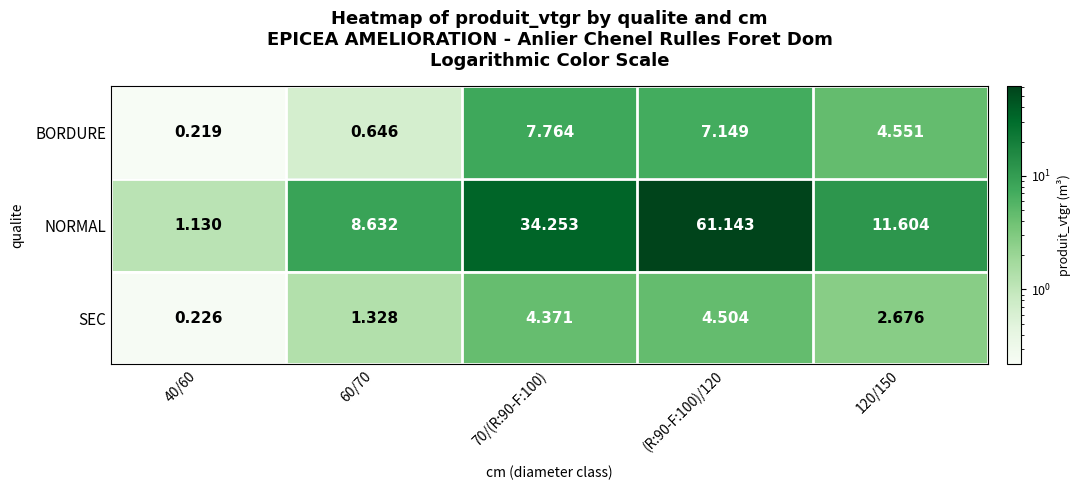

Rank the series at 40/60 from highest to lowest value.

NORMAL, SEC, BORDURE